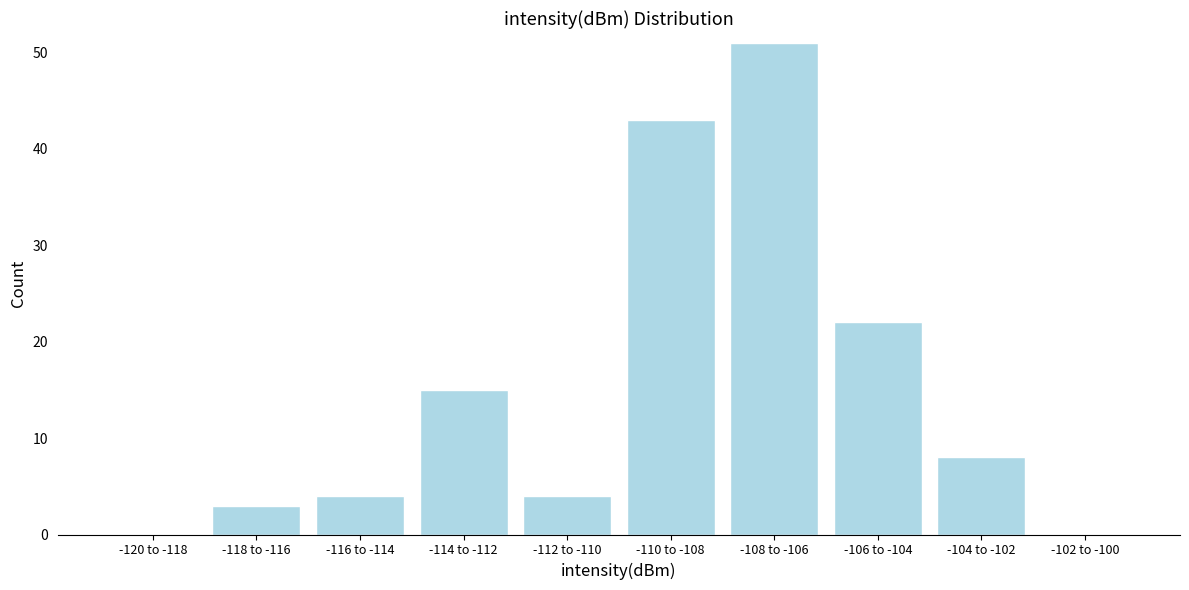

Reading right to left, what are all the values shown in this chart?

-102 to -100=0	-104 to -102=8	-106 to -104=22	-108 to -106=51	-110 to -108=43	-112 to -110=4	-114 to -112=15	-116 to -114=4	-118 to -116=3	-120 to -118=0